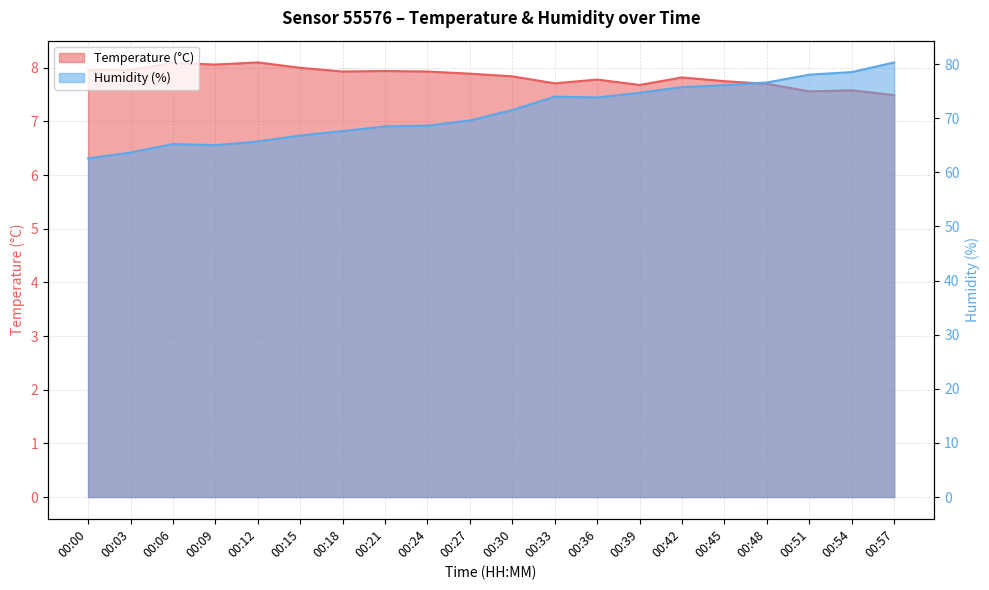

True or false: Humidity (%) and Temperature (°C) intersect in this chart.

False